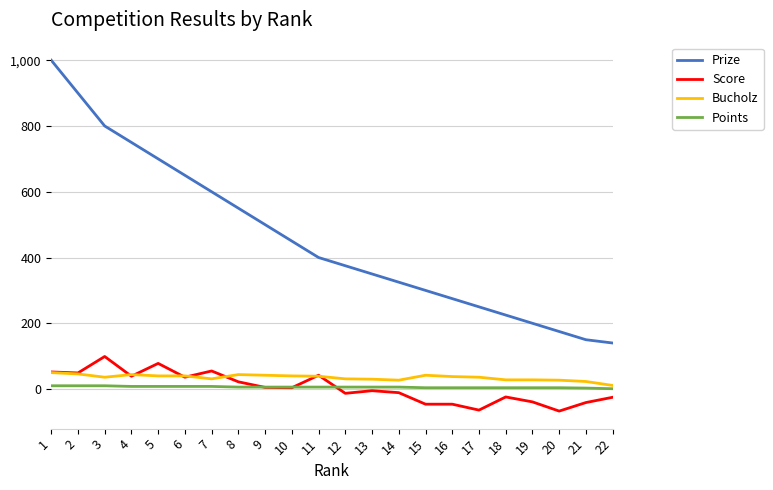

Count the number of data series in this chart.

4